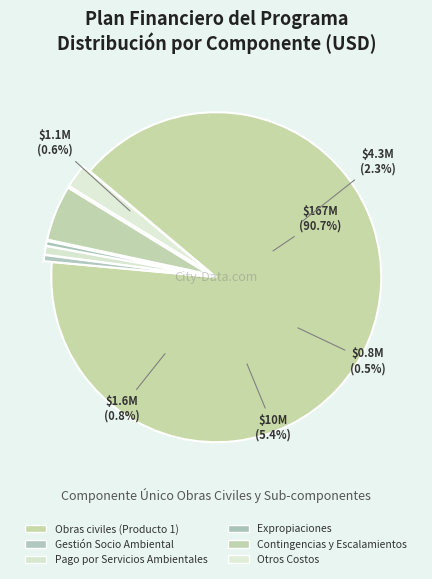

What is the change in value from Gestión Socio Ambiental to Expropiaciones?

-259787.2